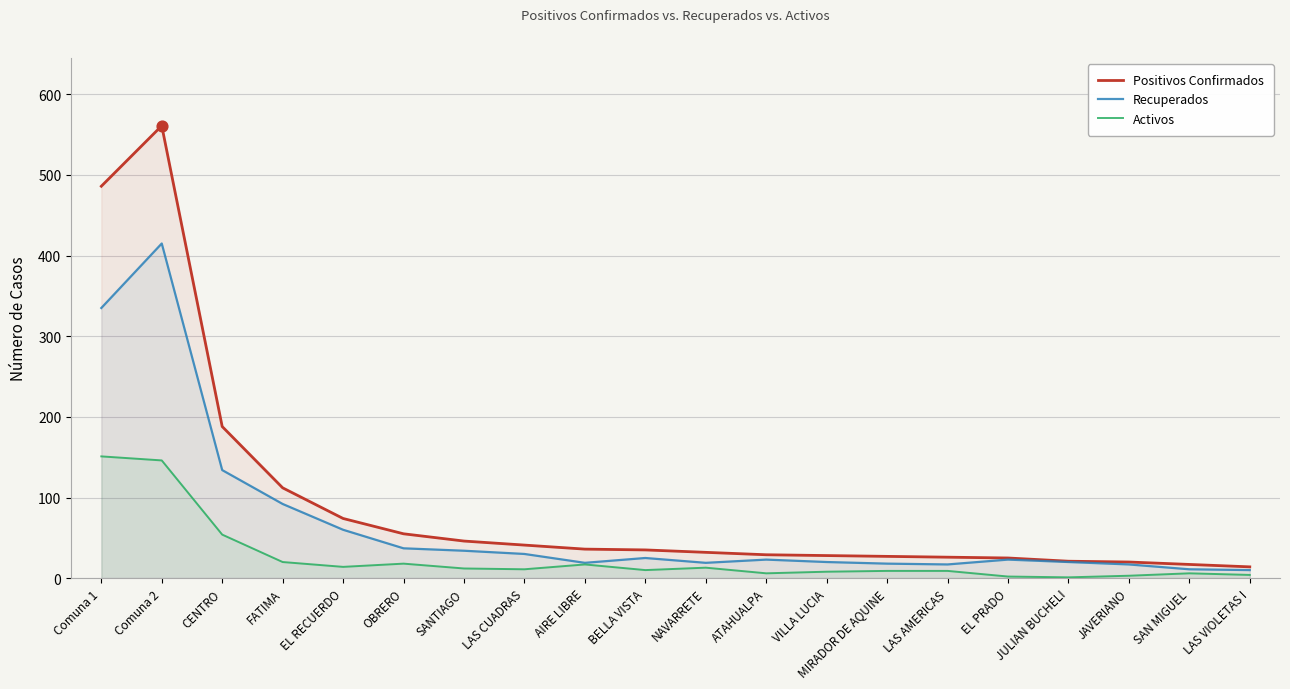

Which series contains the lowest Y value?

Activos